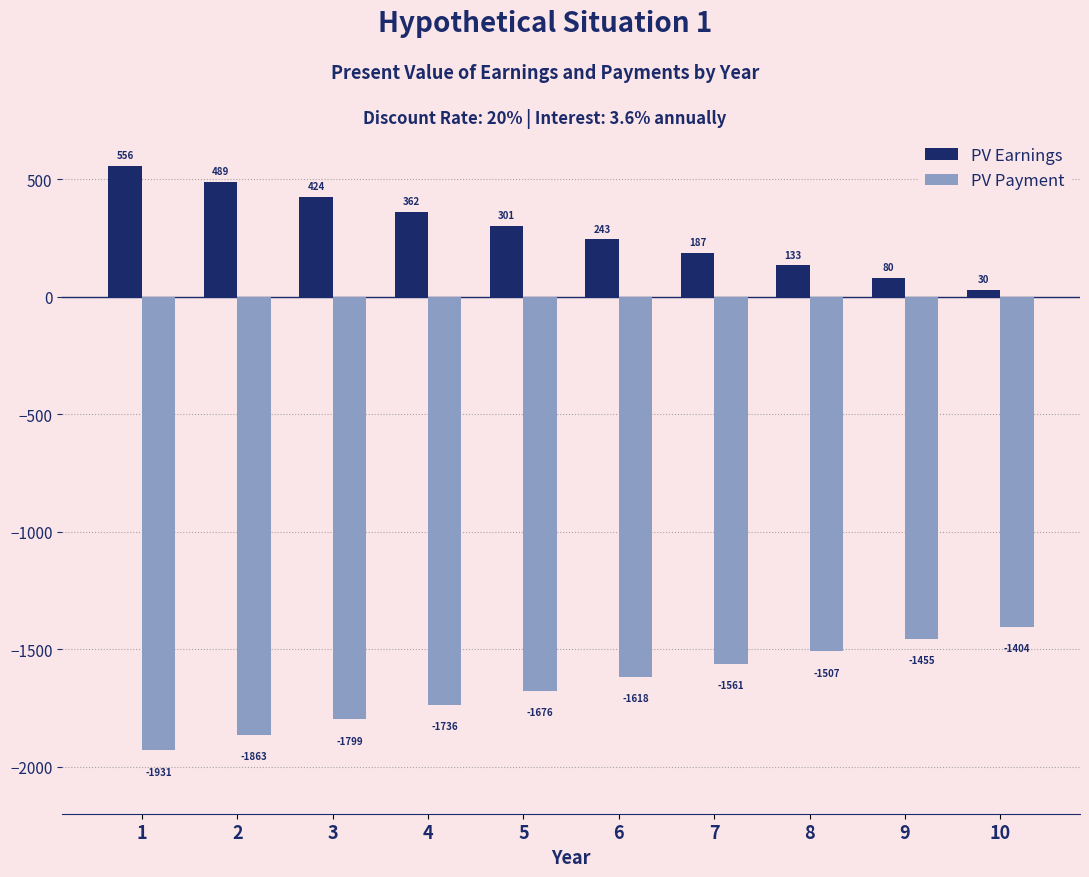

Which category has the highest value in the PV Earnings series?

1